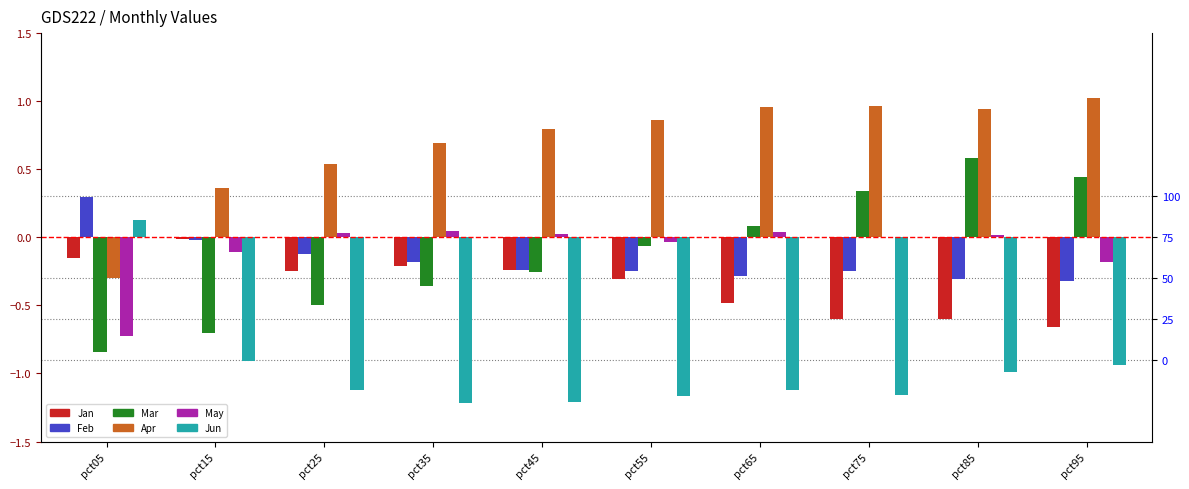

What is the greatest value displayed?

1.0